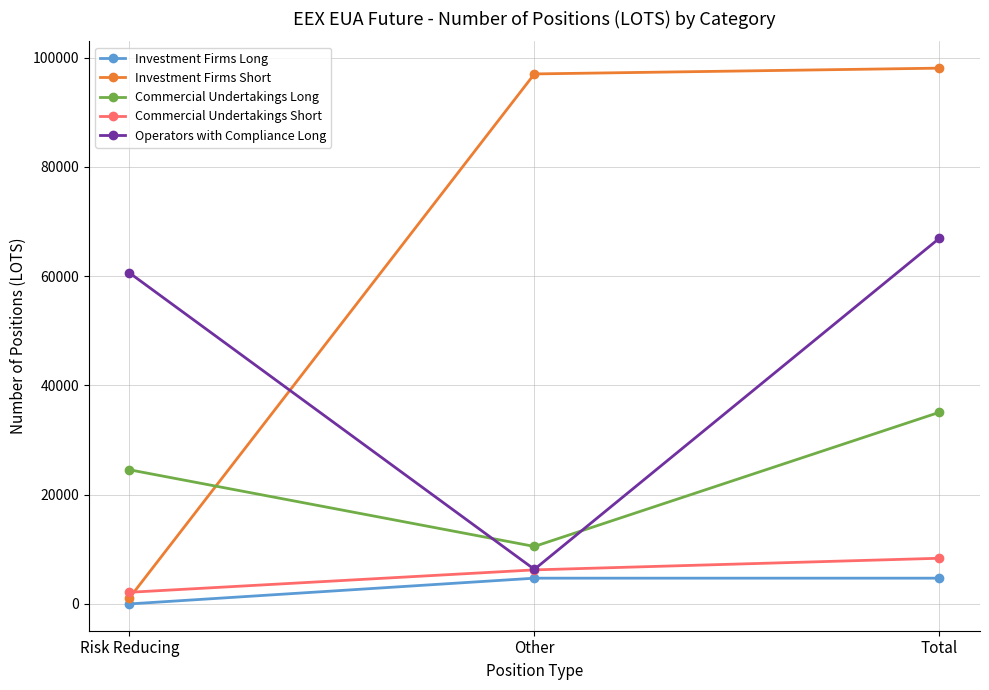

What is the label of the 3rd point from the right?

Risk Reducing